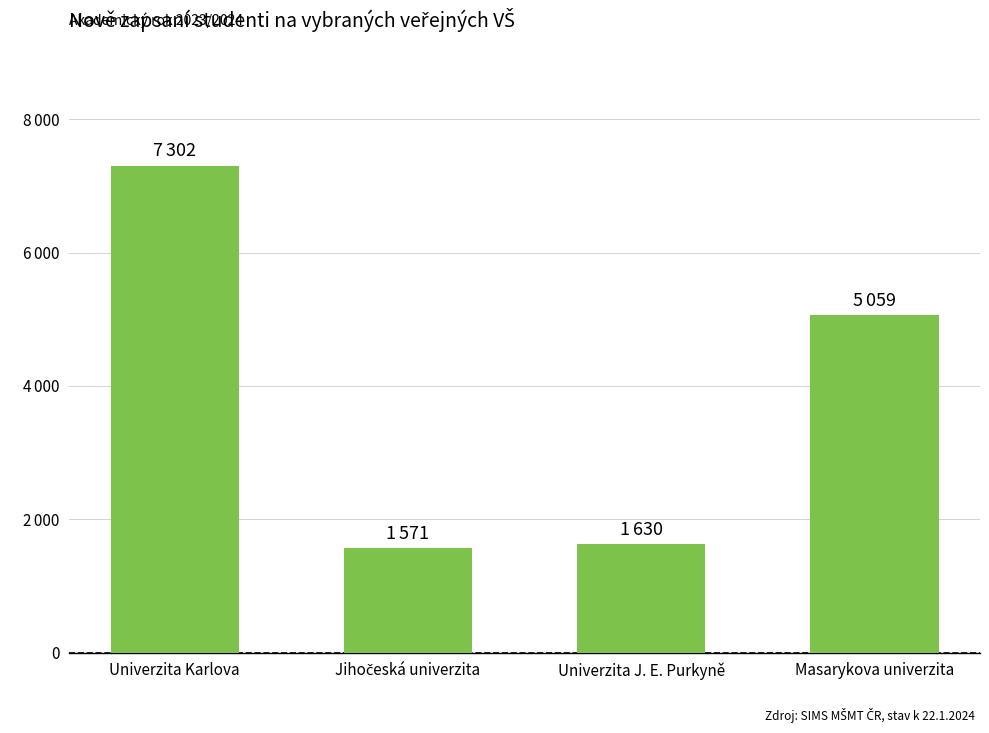

The value at Jihočeská univerzita is 1571. True or false?

True